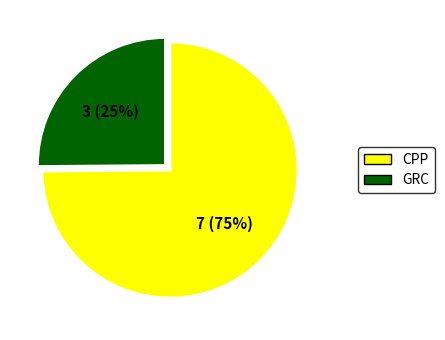

Is there a majority slice in this chart?

Yes